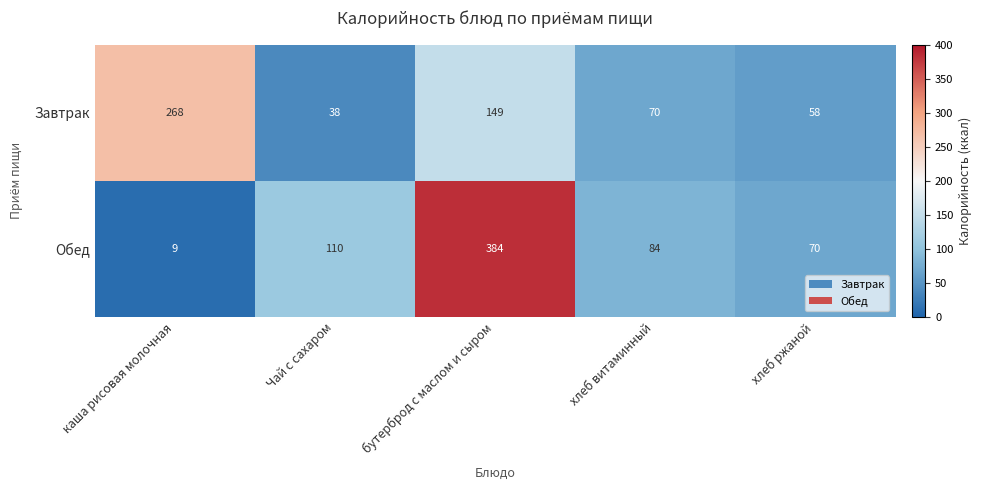

What is the difference between the second highest and second lowest values in the Обед series?

40